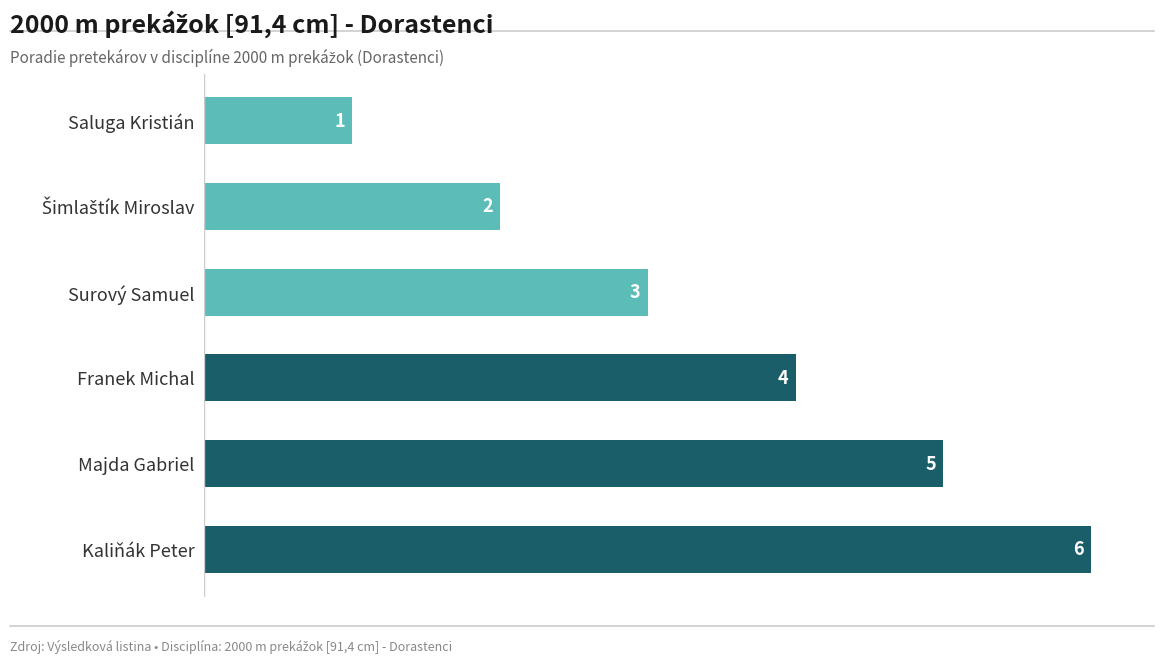

At which label is the value closest to 3?

Surový Samuel